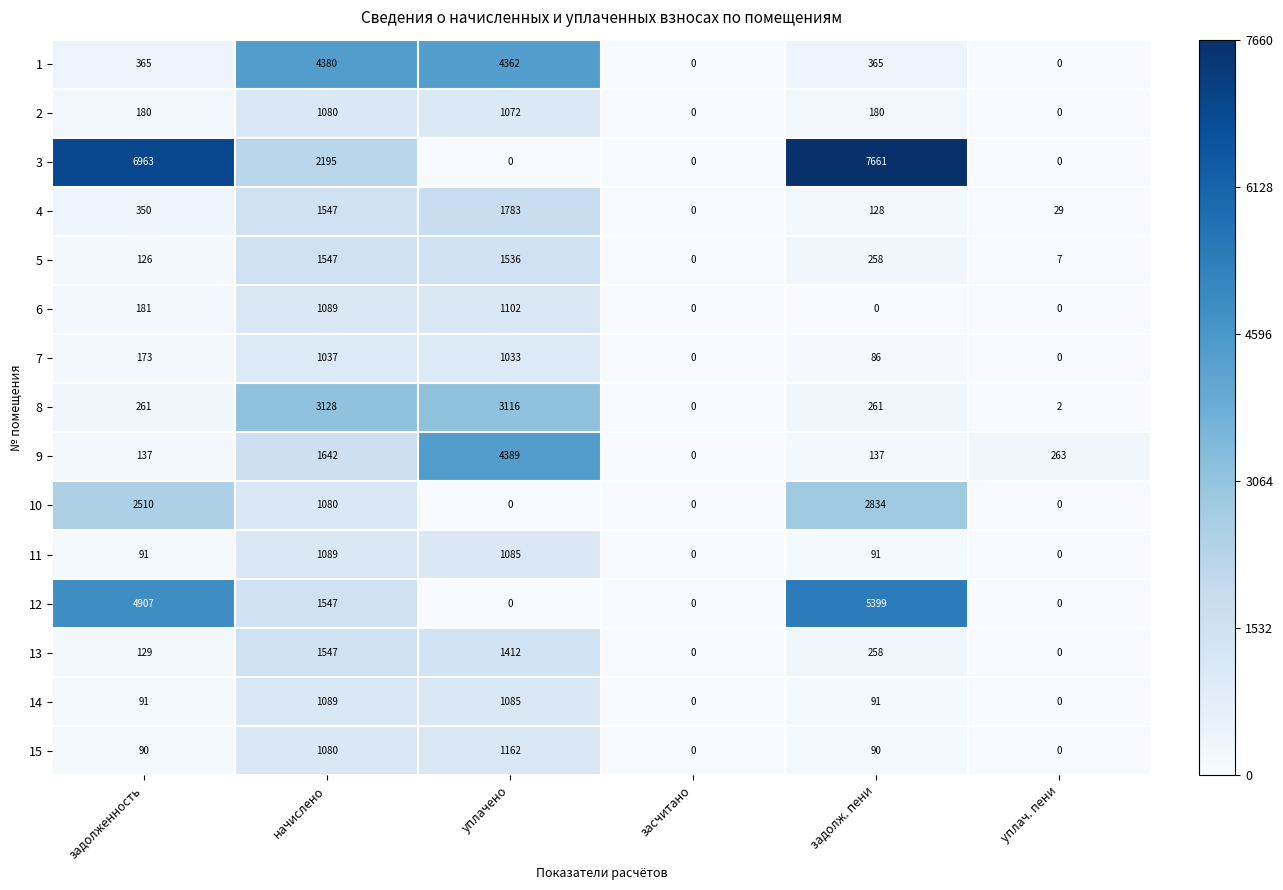

What is the highest value of the 10 series?

2834